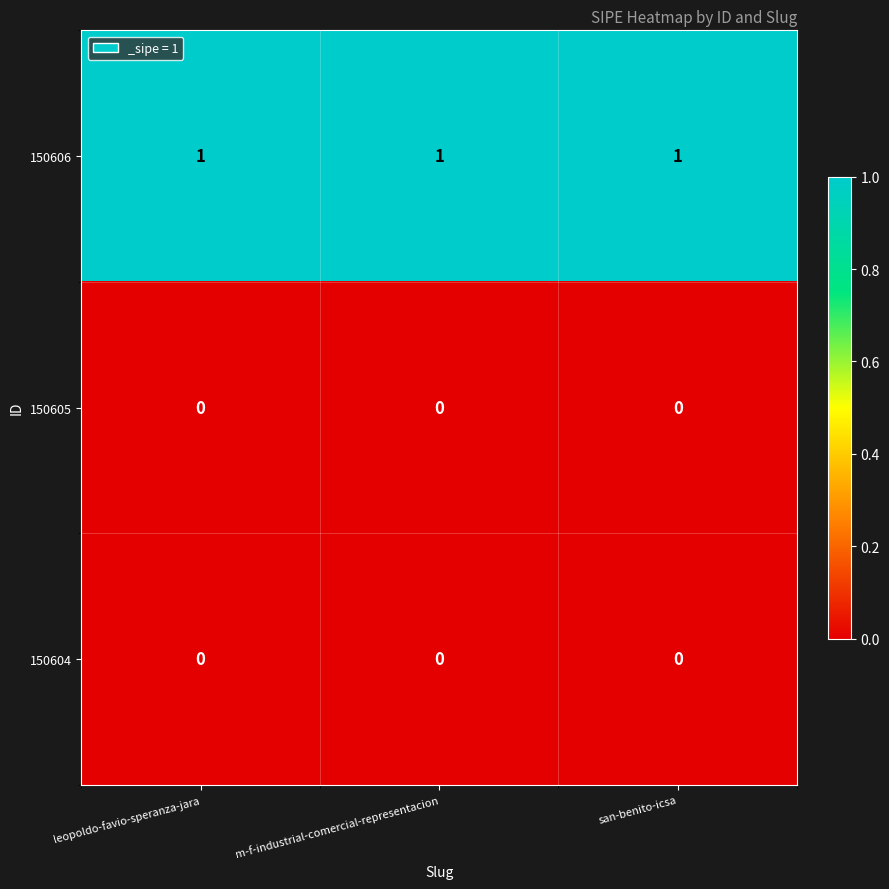

The 150605 series shows 0 at m-f-industrial-comercial-representacion. True or false?

True